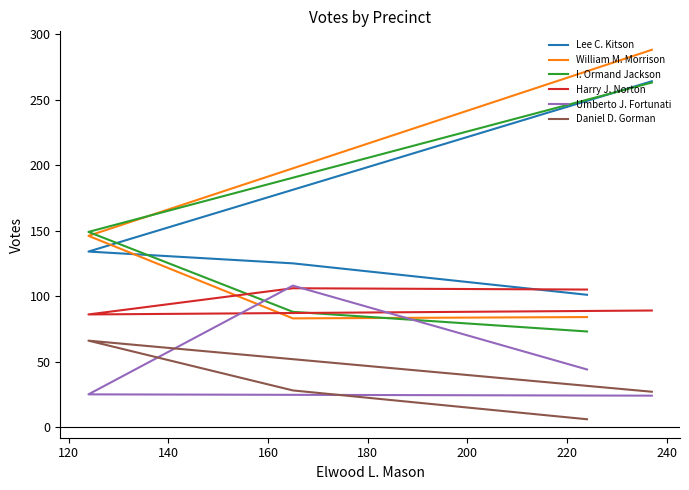

What is the total value across all series at 140?

606